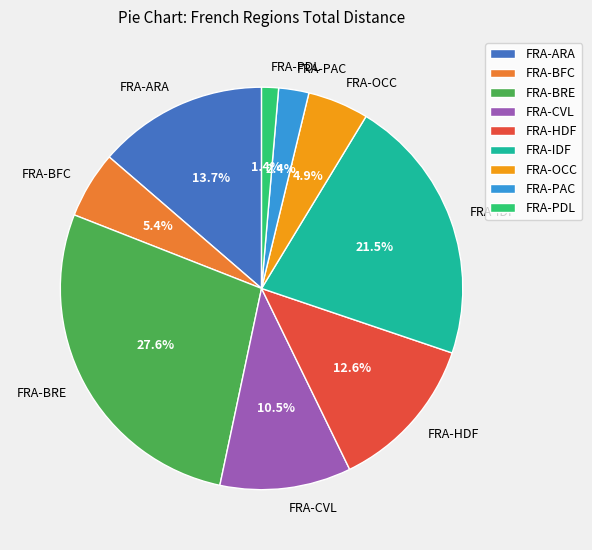

How many segments does this pie chart have?

9